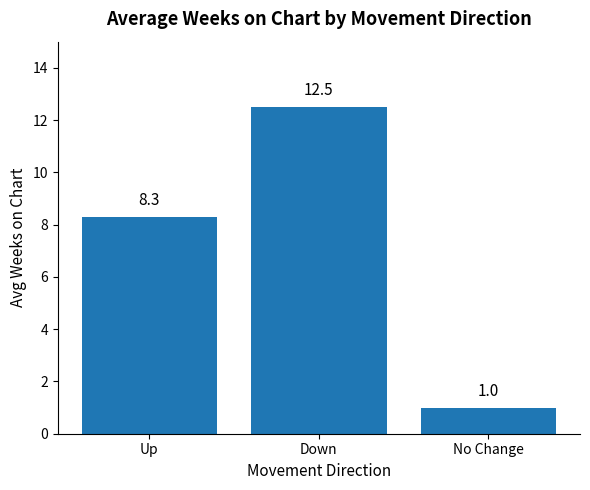

The value at No Change is 0.5. True or false?

False